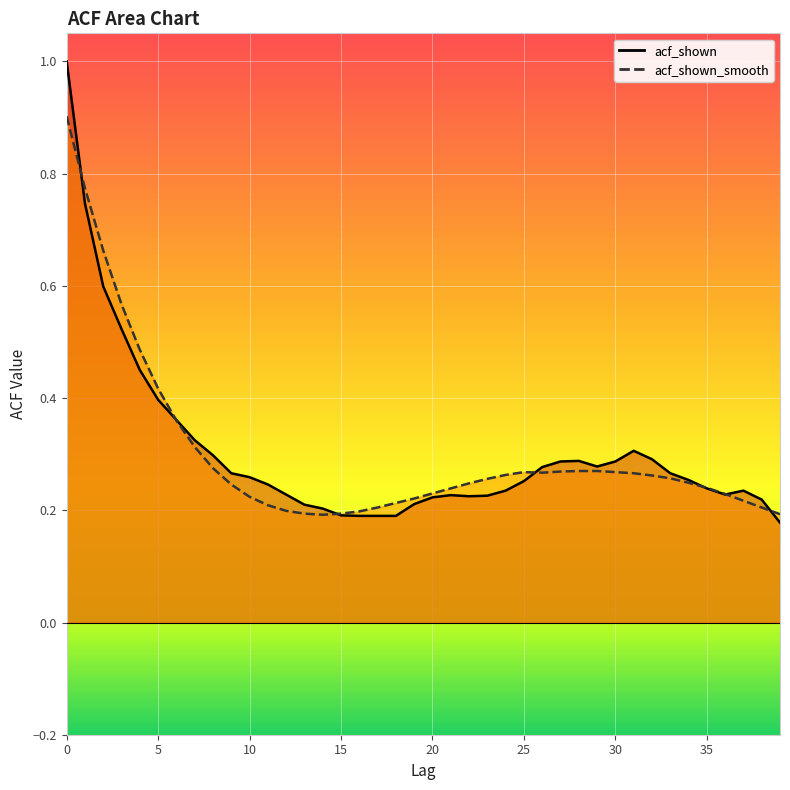

Where do acf_shown_smooth and acf_shown first cross each other?

0 and 1